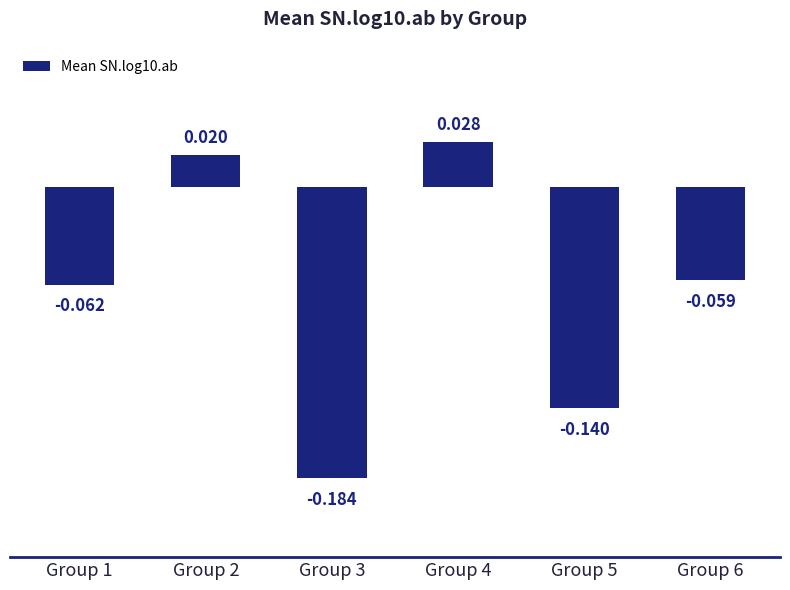

How many bars are there in total?

6